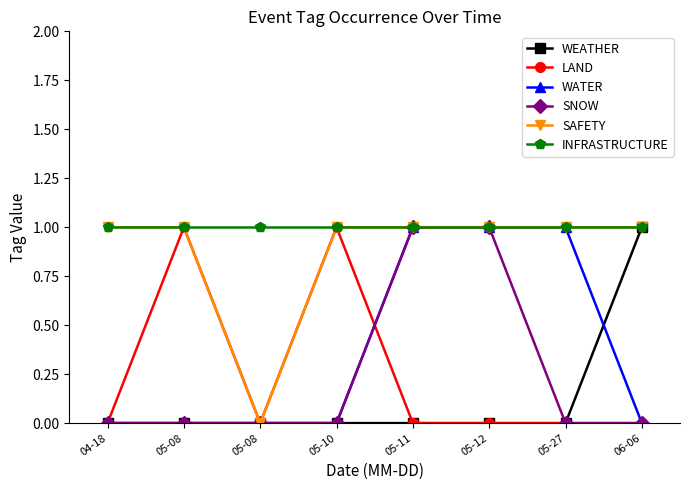

Is this an area chart (filled region under the line)?

No